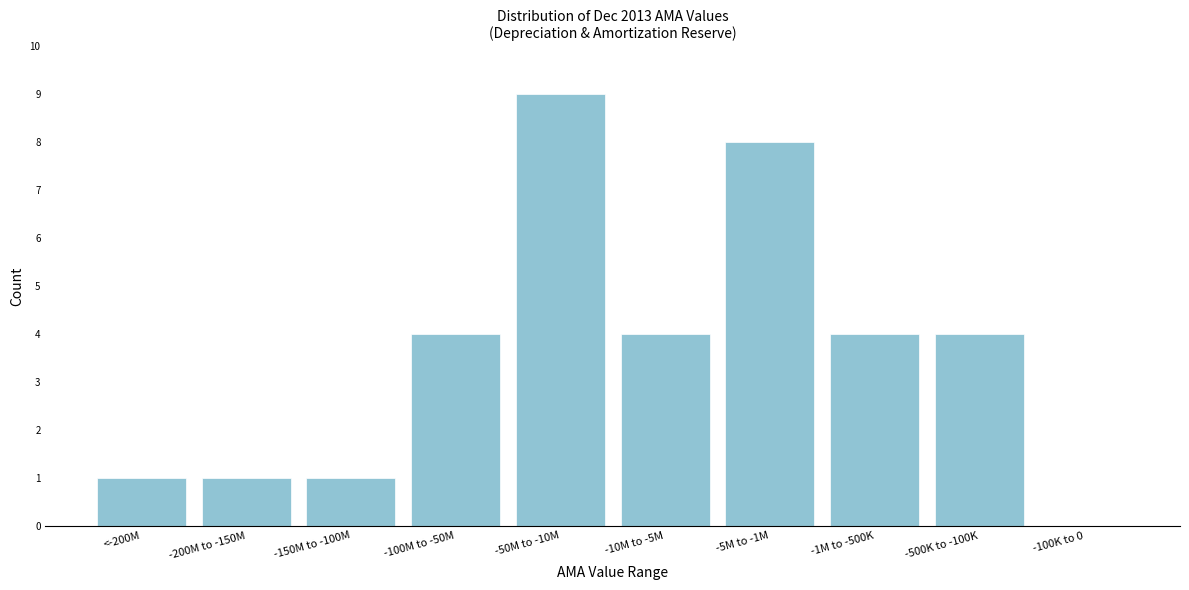

Reading left to right, list all the values displayed in this chart.

<-200M=1	-200M to -150M=1	-150M to -100M=1	-100M to -50M=4	-50M to -10M=9	-10M to -5M=4	-5M to -1M=8	-1M to -500K=4	-500K to -100K=4	-100K to 0=0